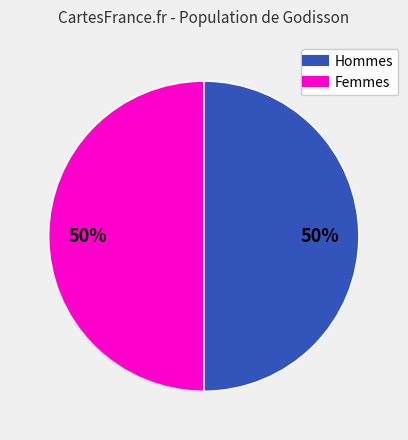

How many segments does this pie chart have?

2